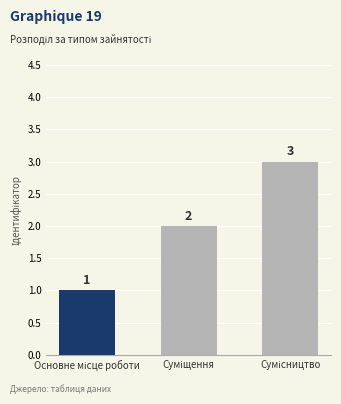

Count the values in the range 1 to 3.

3